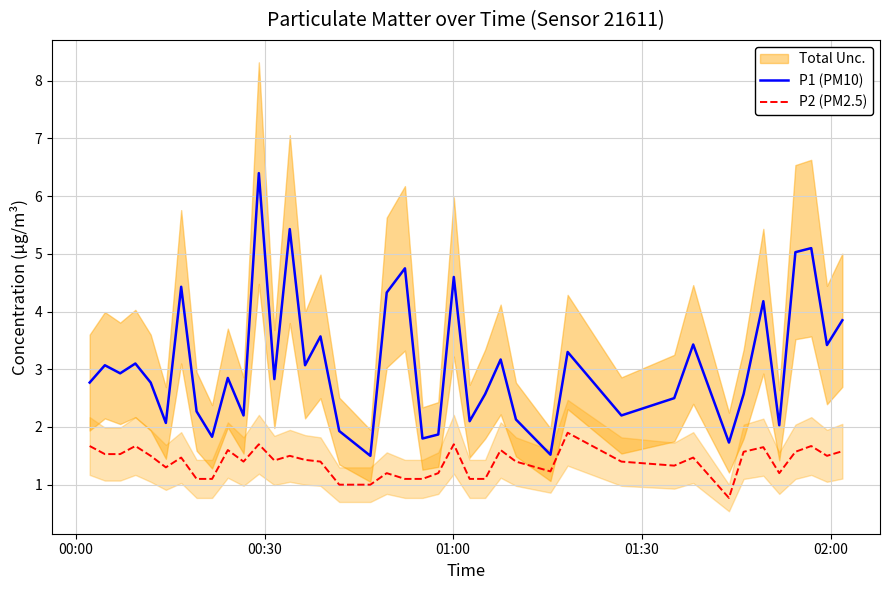

What is the lowest value of the P2 (PM2.5) series?

0.8